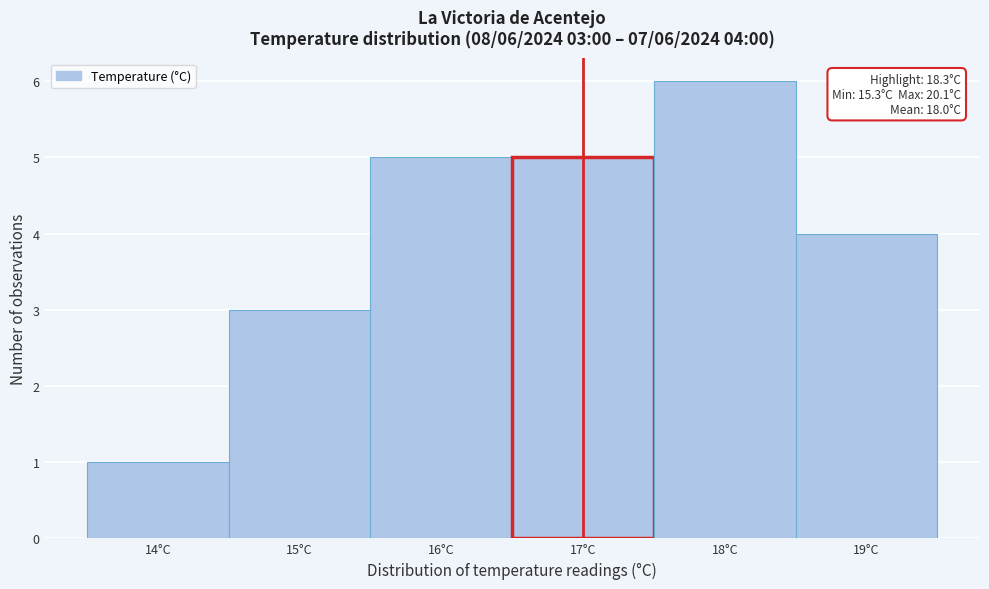

Reading right to left, what are all the values shown in this chart?

4	6	5	5	3	1